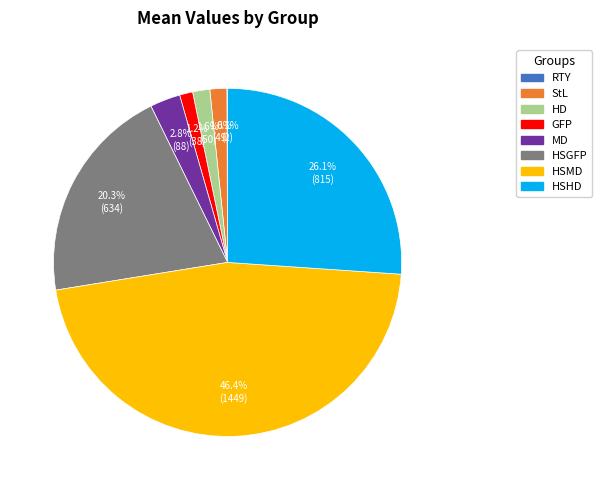

What is the ratio of the value at HD to the value at MD?

0.6